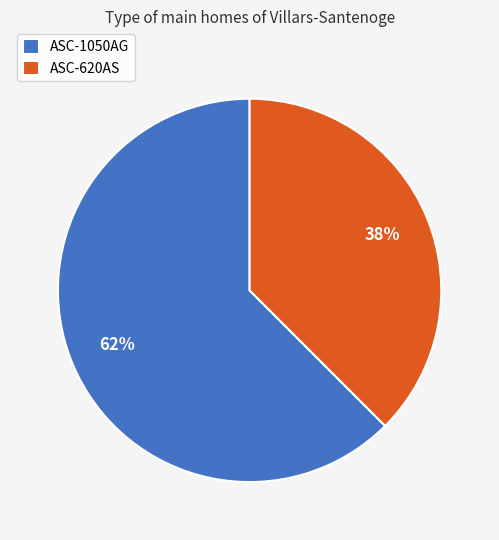

To the nearest percent, what is the average slice percentage?

50%